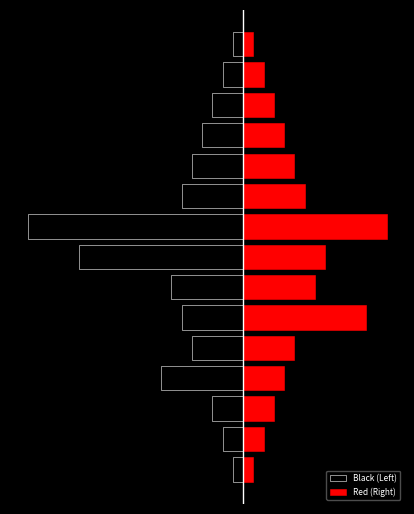

How many groups of bars are there?

15